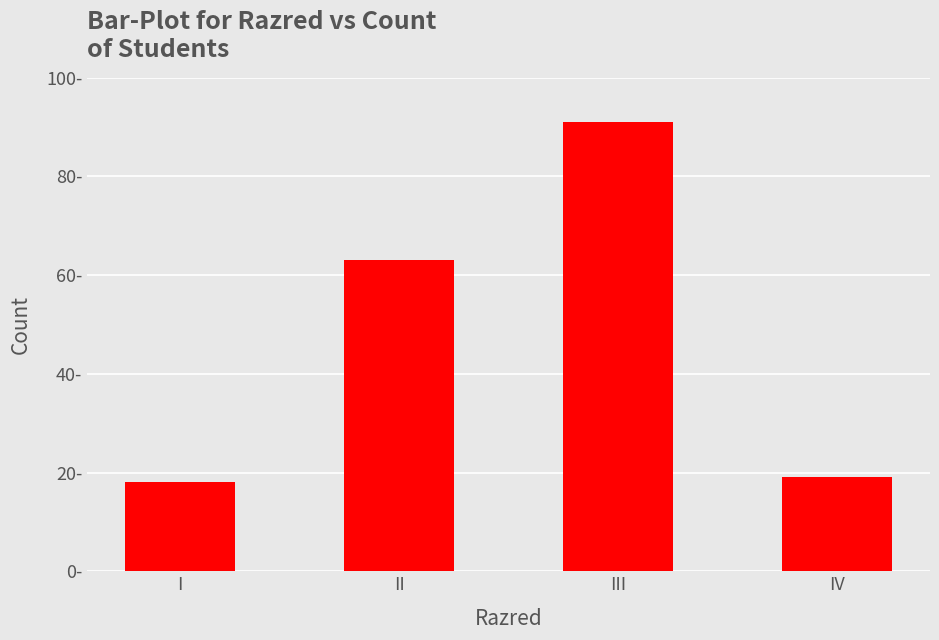

Where does the data first go above 63?

III